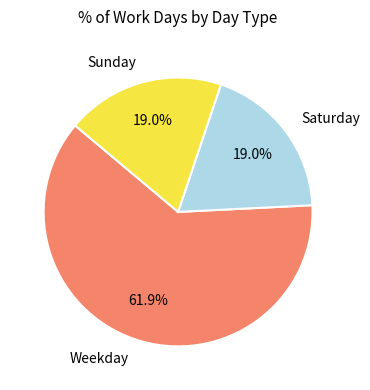

How much of the chart is everything except Sunday?

81.0%